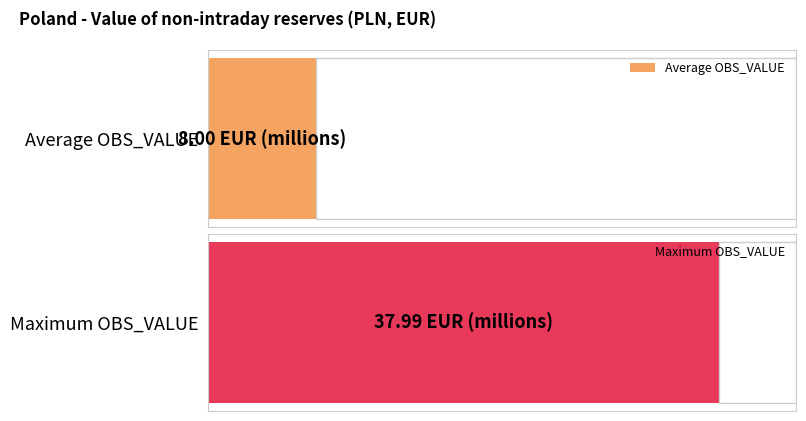

Are the bars horizontal?

Yes